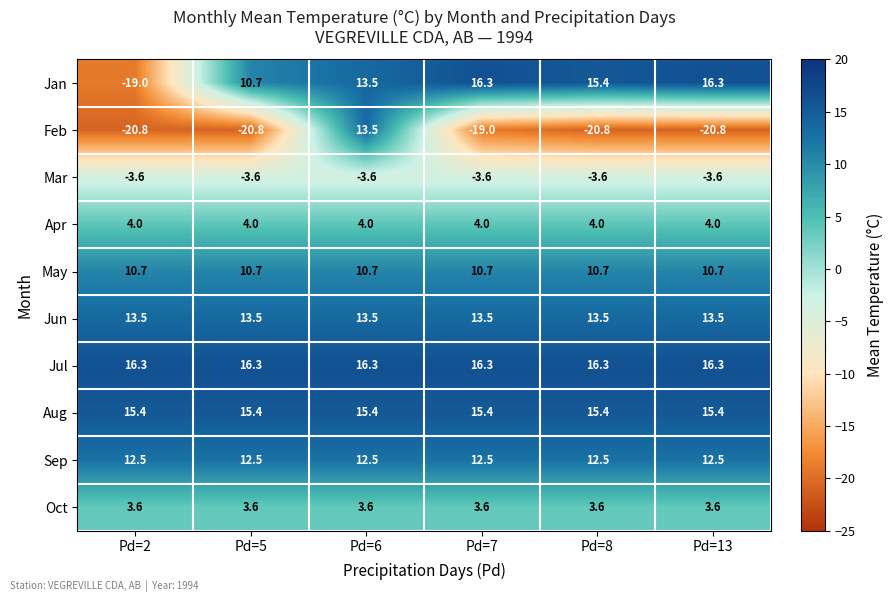

What is the highest value of the Apr series?

4.0